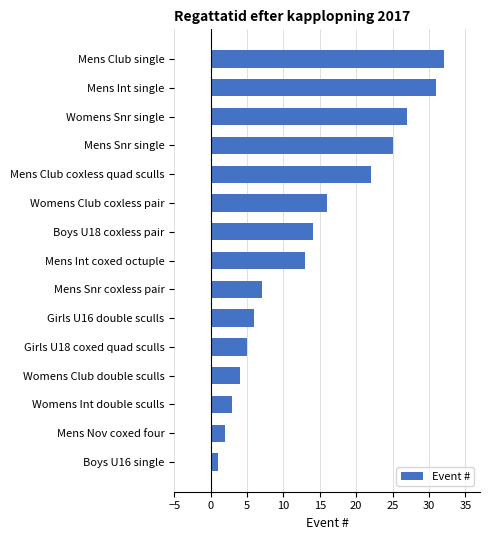

Reading bottom to top, what are all the values shown in this chart?

Boys U16 single=1	Mens Nov coxed four=2	Womens Int double sculls=3	Womens Club double sculls=4	Girls U18 coxed quad sculls=5	Girls U16 double sculls=6	Mens Snr coxless pair=7	Mens Int coxed octuple=13	Boys U18 coxless pair=14	Womens Club coxless pair=16	Mens Club coxless quad sculls=22	Mens Snr single=25	Womens Snr single=27	Mens Int single=31	Mens Club single=32